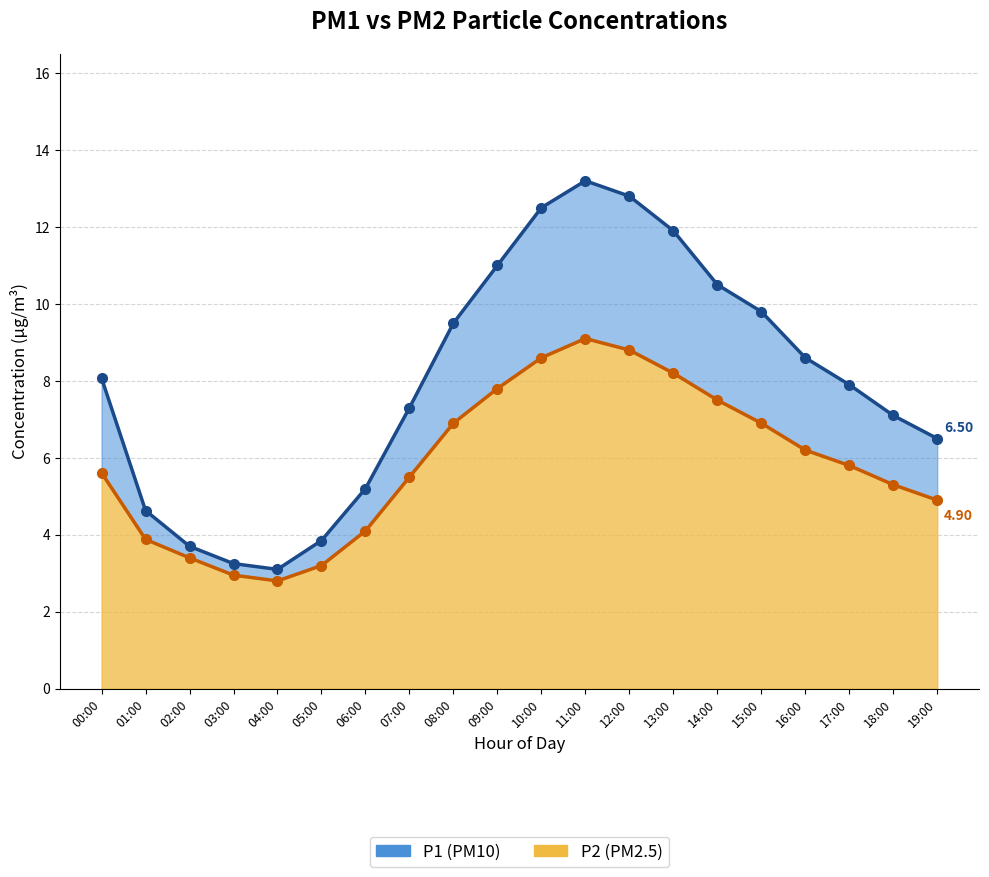

Reading left to right, list all the values displayed in this chart.

P1: 8.1	4.6	3.7	3.2	3.1	3.9	5.2	7.3	9.5	11.0	12.5	13.2	12.8	11.9	10.5	9.8	8.6	7.9	7.1	6.5
P2: 5.6	3.9	3.4	3.0	2.8	3.2	4.1	5.5	6.9	7.8	8.6	9.1	8.8	8.2	7.5	6.9	6.2	5.8	5.3	4.9